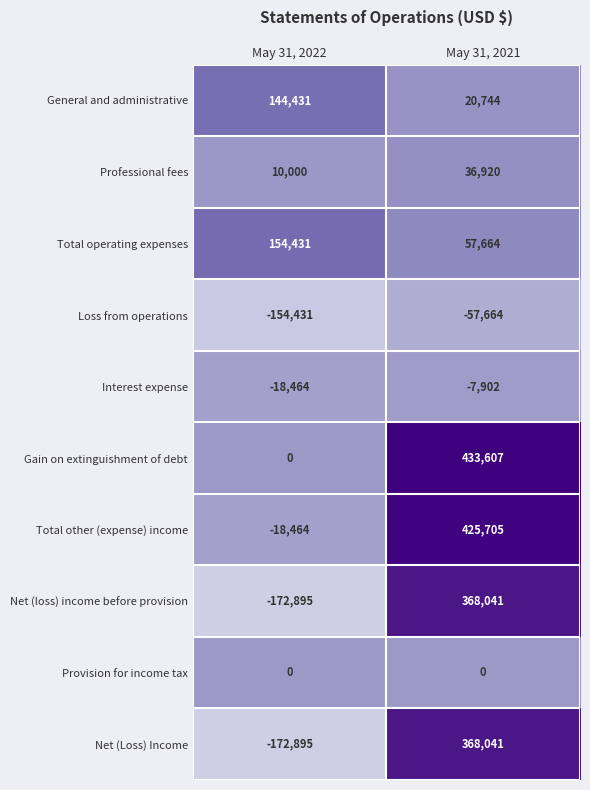

What value does the Net (loss) income before provision series have at May 31, 2021, to the nearest 50?

368050